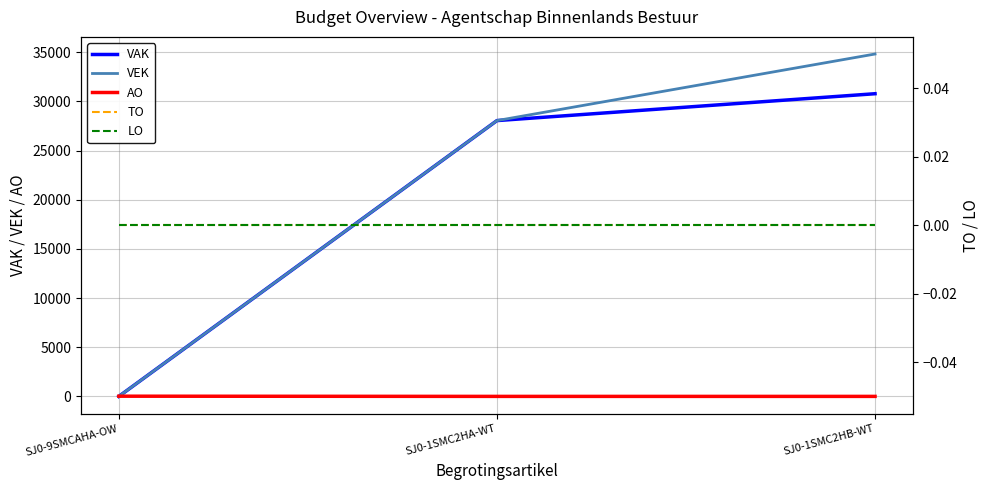

What is the label of the 1st point from the left?

SJ0-9SMCAHA-OW